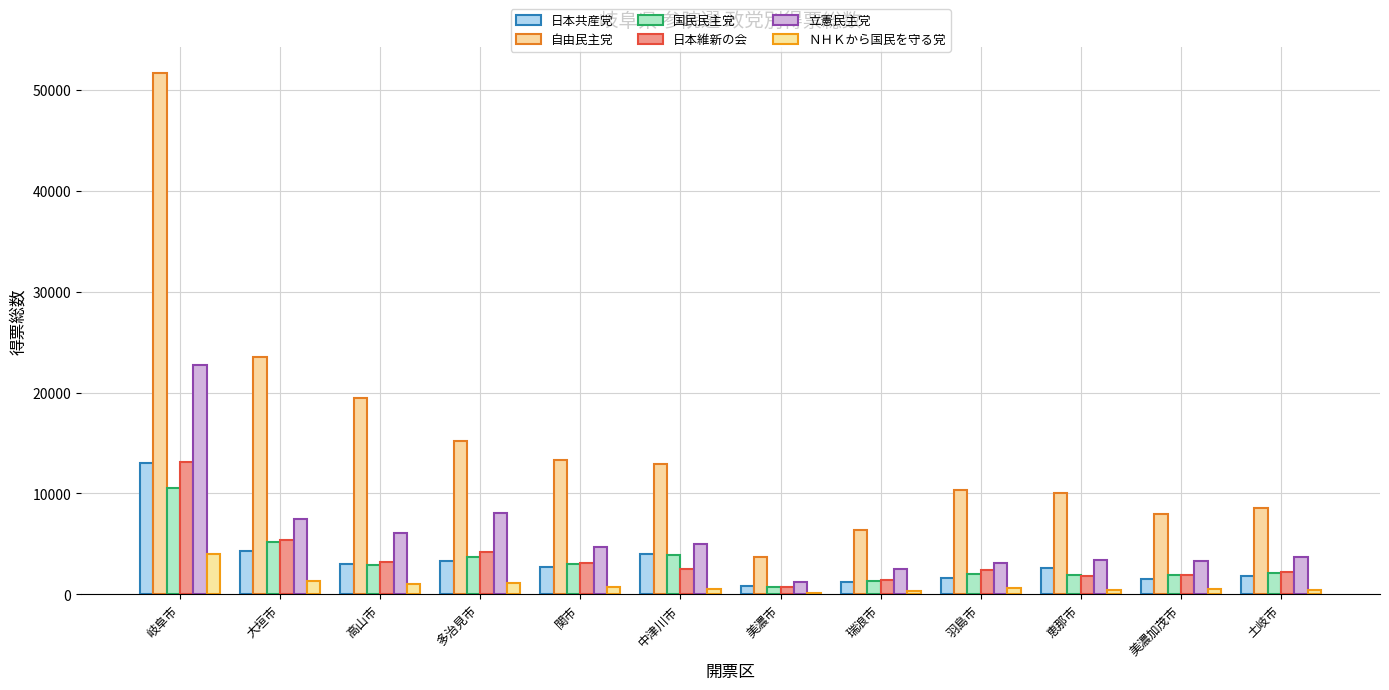

How many groups of bars are there?

12